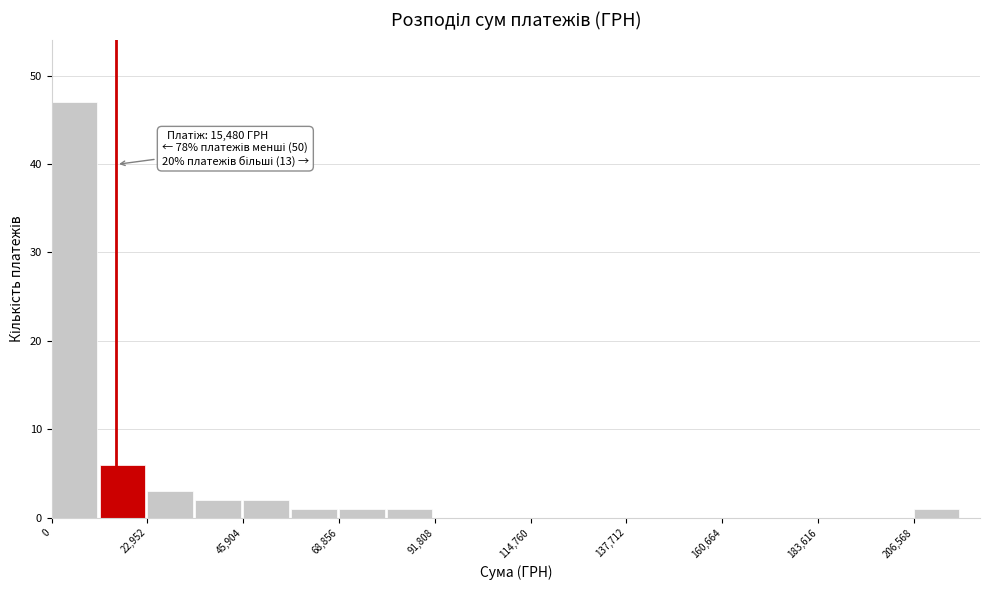

Read against the x-axis, roughly where is the centre of the tallest bar?

5000